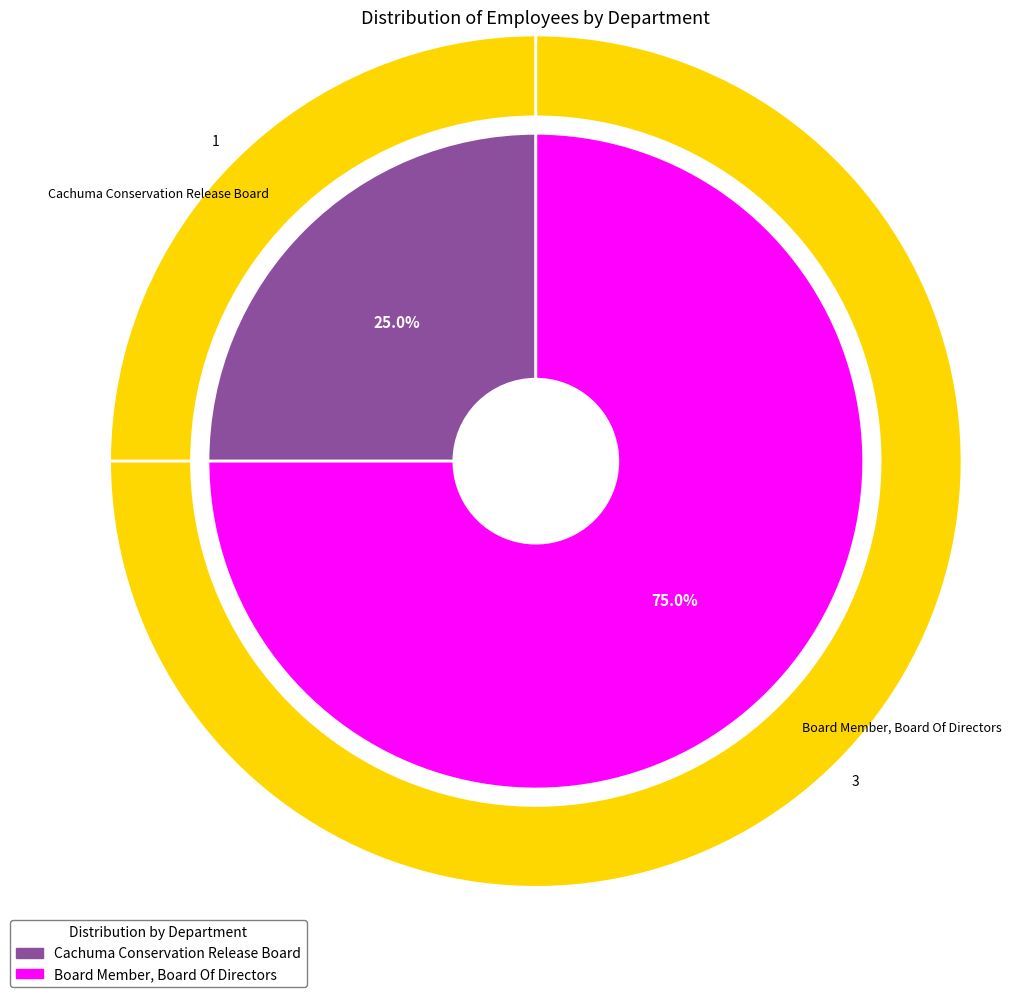

What portion of the pie excludes Board Member, Board Of Directors?

25.0%